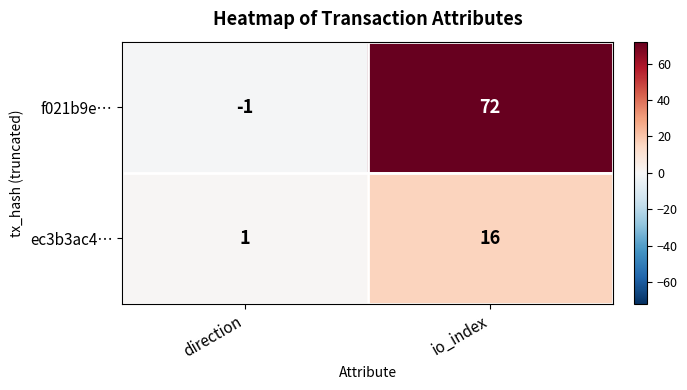

Reading left to right, extract all data points from this chart.

f021b9e…: direction=-1	io_index=72
ec3b3ac4…: direction=1	io_index=16